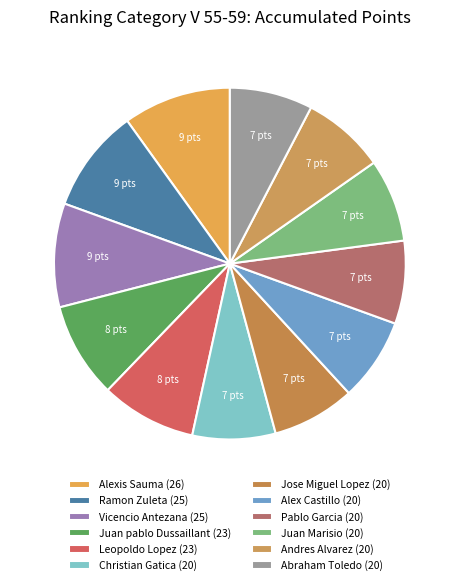

To the nearest percent, what is the average slice percentage?

8%